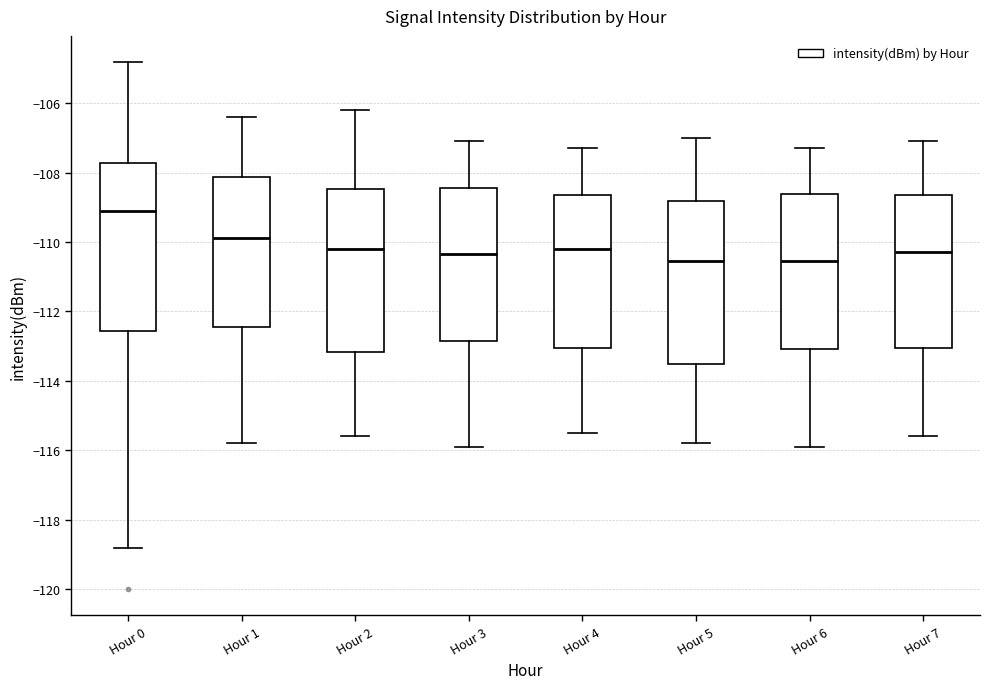

Reading left to right, transcribe this box plot: for each box, give where its median line is, the range the box spans, and where its two whiskers end, as read against the y-axis. The values are not printed on the chart, so give them approximately, as read against the axis.

Hour 0: median -109.0, box -112.6 to -107.8, whiskers -118.8 to -104.8
Hour 1: median -109.8, box -112.4 to -108.2, whiskers -115.8 to -106.4
Hour 2: median -110.2, box -113.2 to -108.4, whiskers -115.6 to -106.2
Hour 3: median -110.4, box -112.8 to -108.4, whiskers -115.8 to -107.0
Hour 4: median -110.2, box -113.0 to -108.6, whiskers -115.4 to -107.2
Hour 5: median -110.6, box -113.6 to -108.8, whiskers -115.8 to -107.0
Hour 6: median -110.6, box -113.0 to -108.6, whiskers -115.8 to -107.2
Hour 7: median -110.2, box -113.0 to -108.6, whiskers -115.6 to -107.0